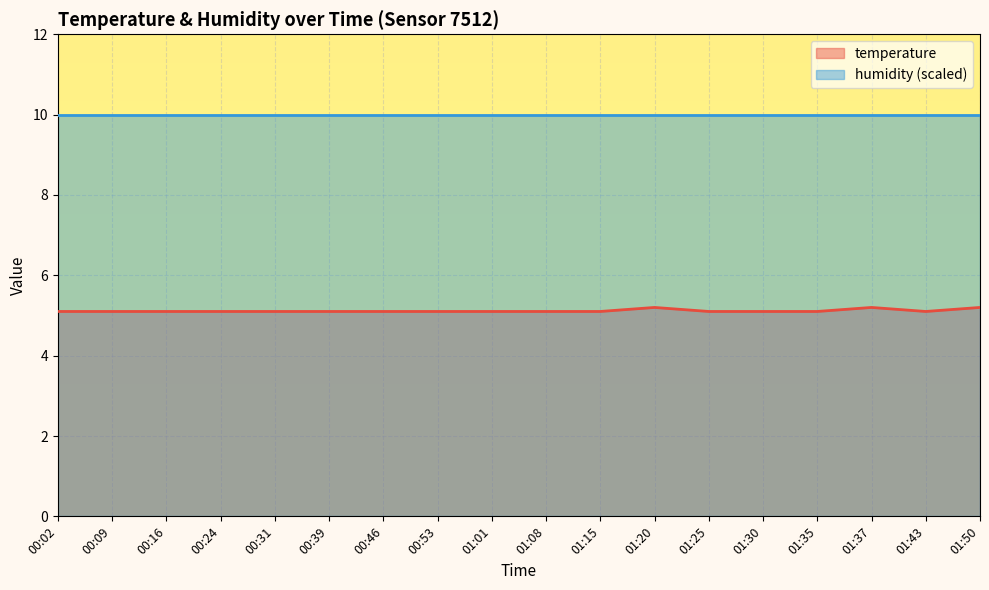

What position from the right is 00:16?

16